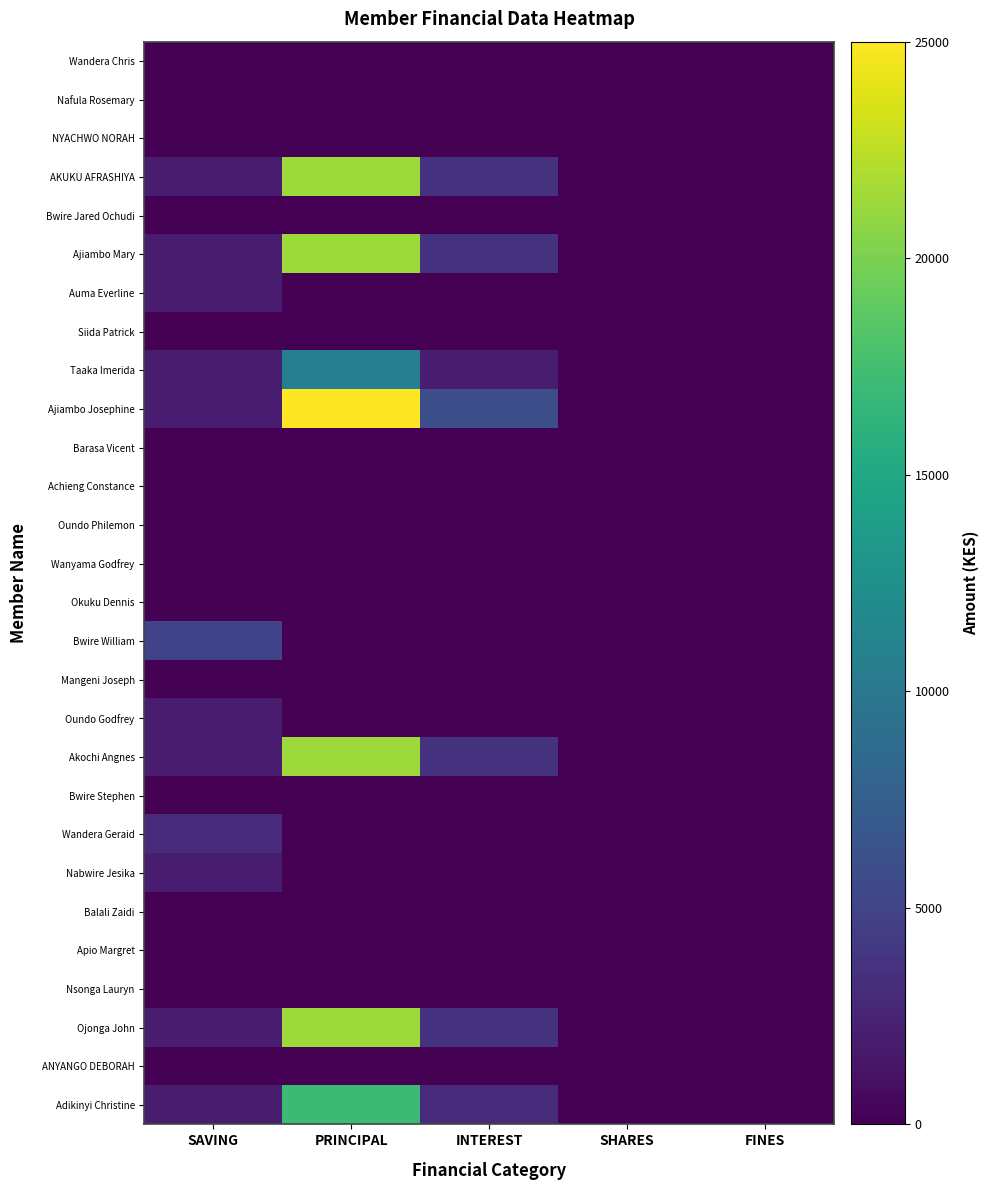

Between INTEREST and FINES, which series saw the biggest shift?

Ajiambo Josephine